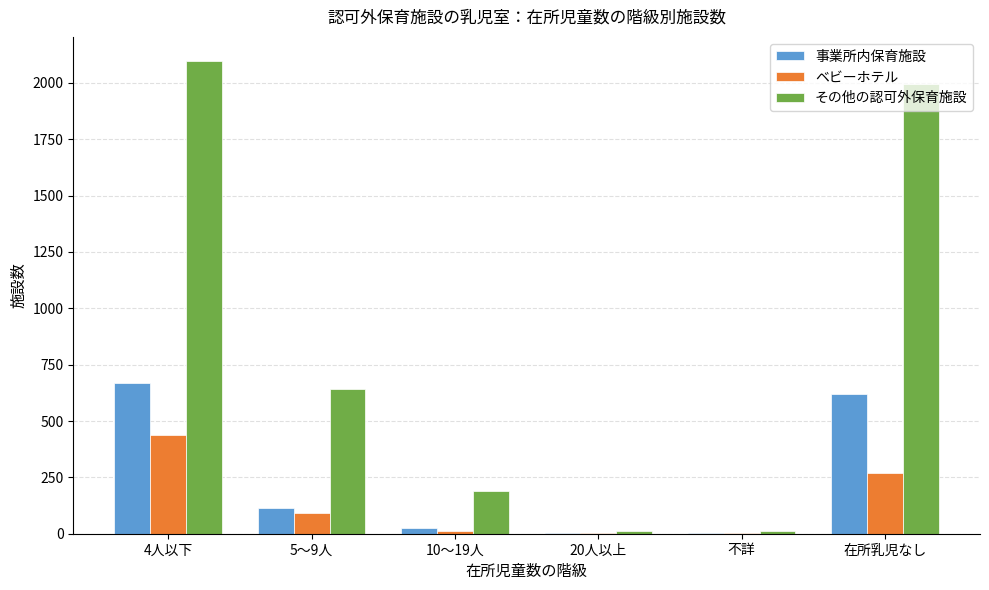

The value of ベビーホテル at 在所乳児なし is 179. True or false?

False